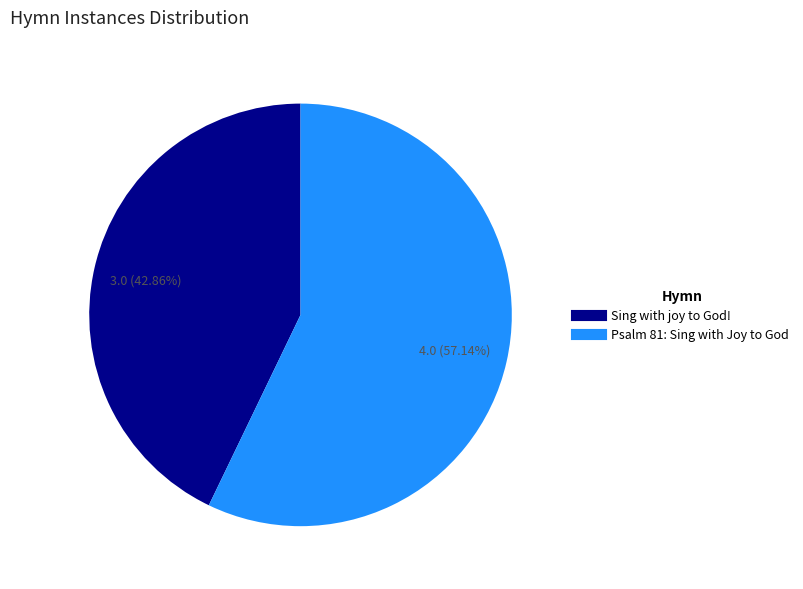

The Psalm 81: Sing with Joy to God slice represents 57% of the pie. True or false?

True